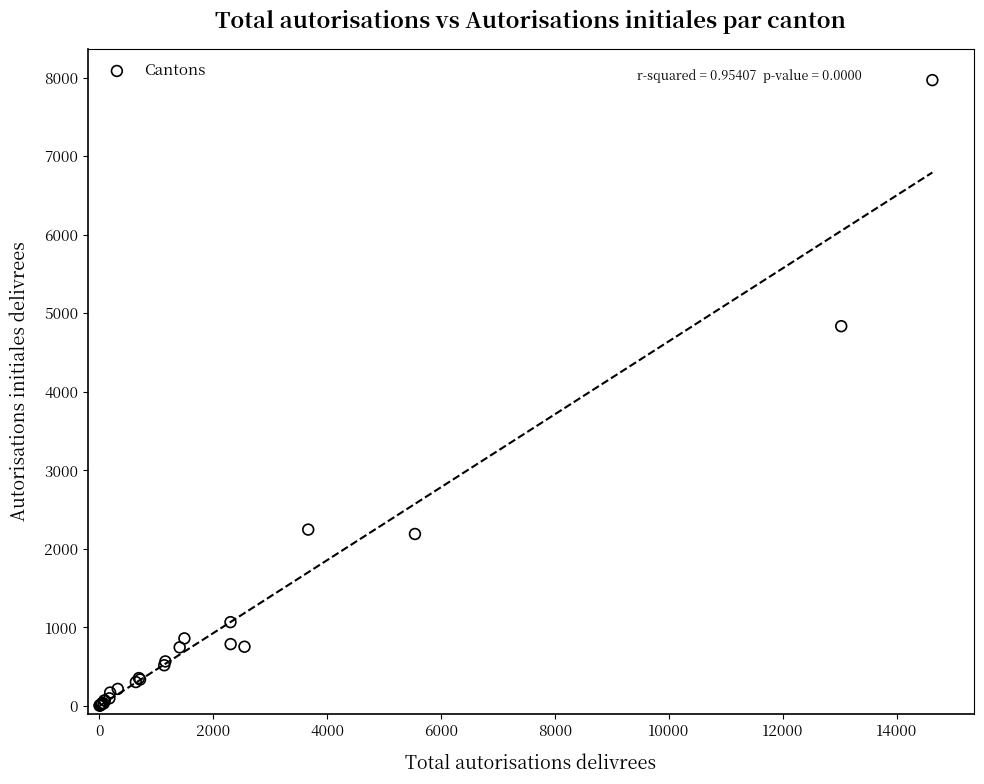

What Y value in the scatter plot is closest to 3986?

4835